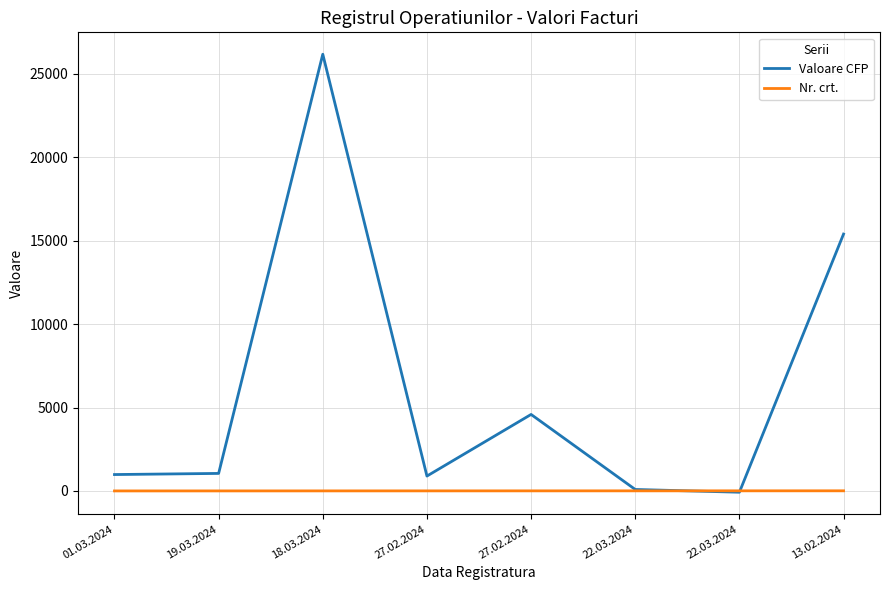

At which category does the chart reach its peak across all series?

18.03.2024